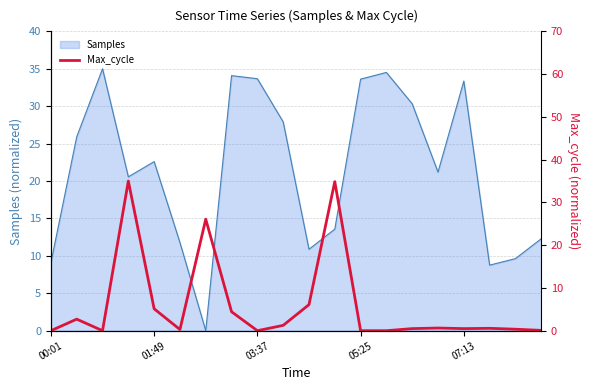

What is the highest value of the Samples series?

35.0